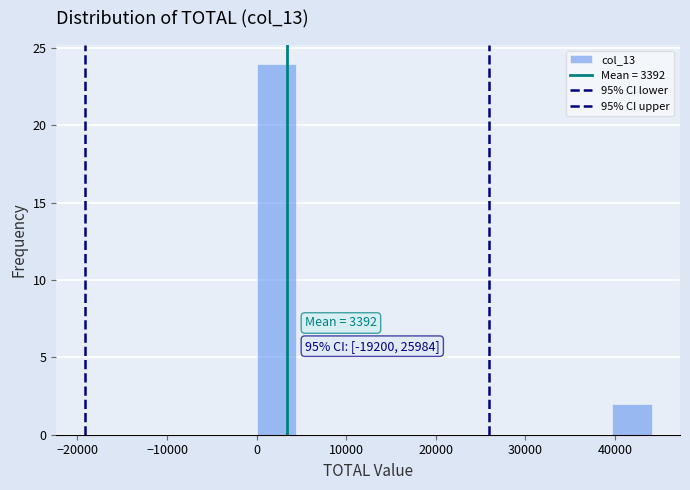

Which range on the x-axis has the tallest bar?

0 to 4000